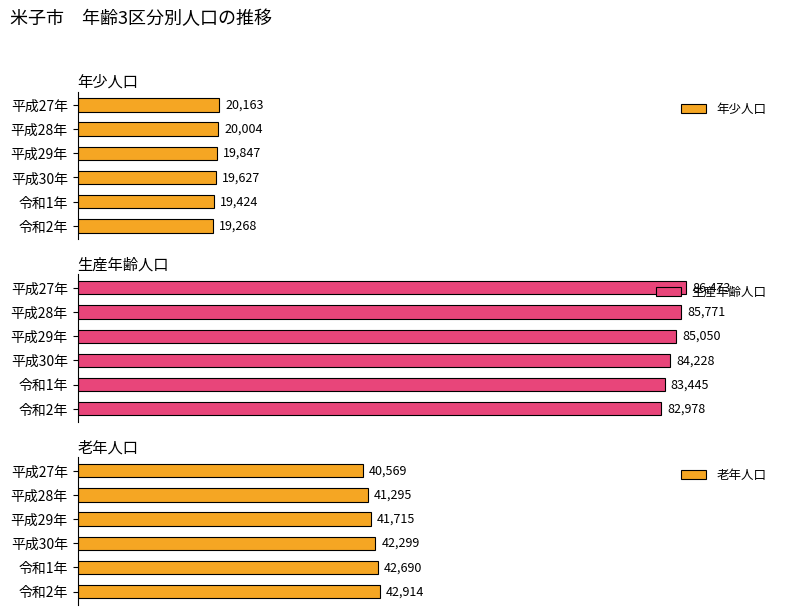

Which series has the largest range (max minus min)?

生産年齢人口